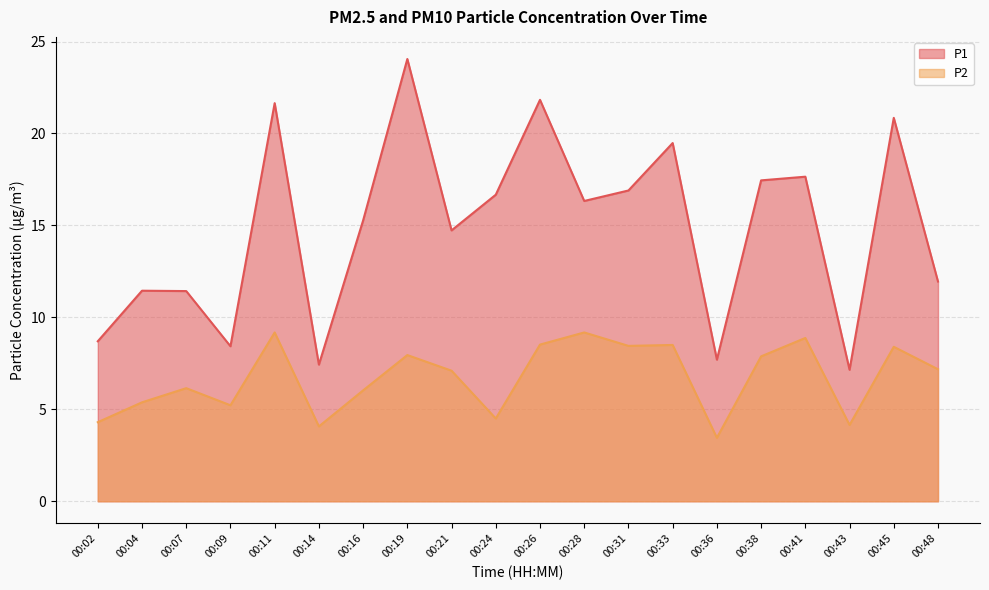

Is the value of P2 at 00:48 greater than the value of P1 at 00:16?

No